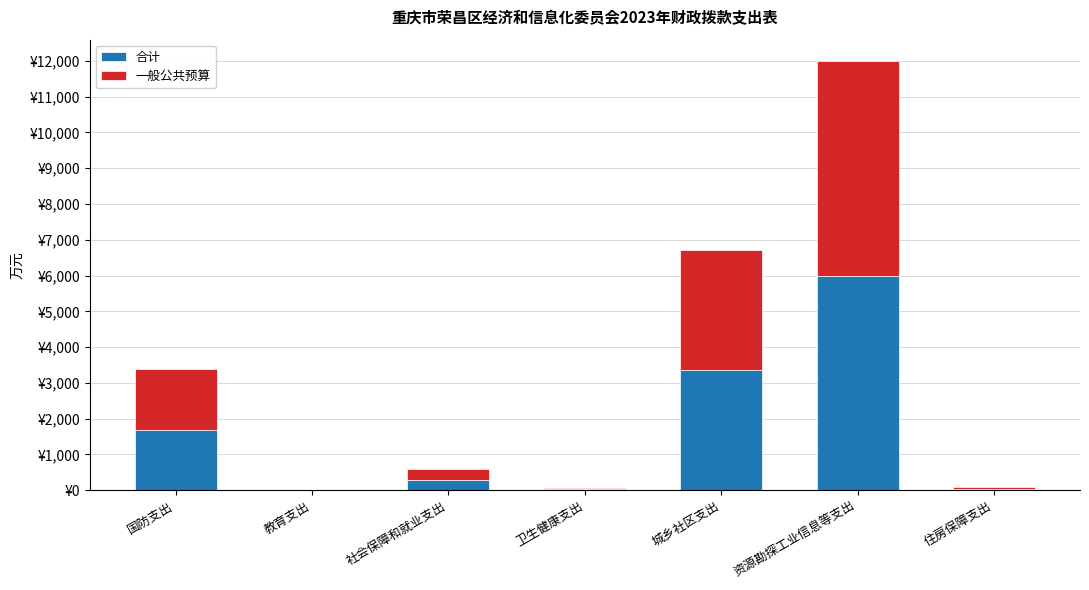

Which series has the largest total across all categories?

一般公共预算